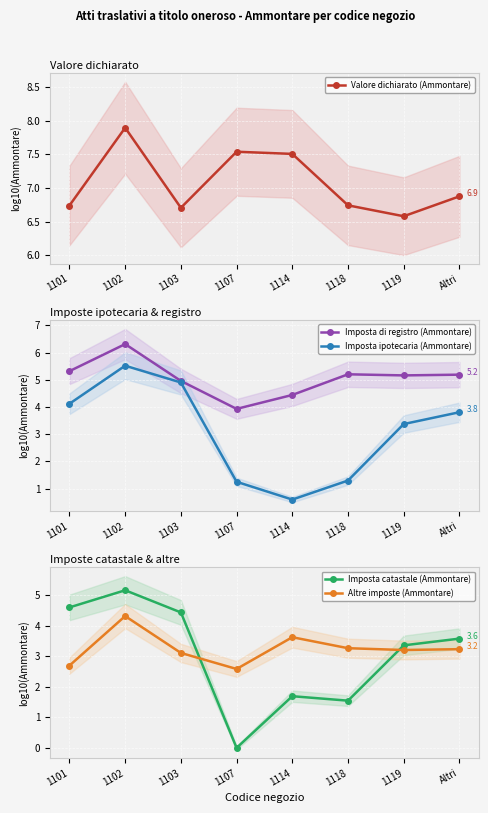

Which series has the largest total across all categories?

Valore dichiarato (Ammontare)